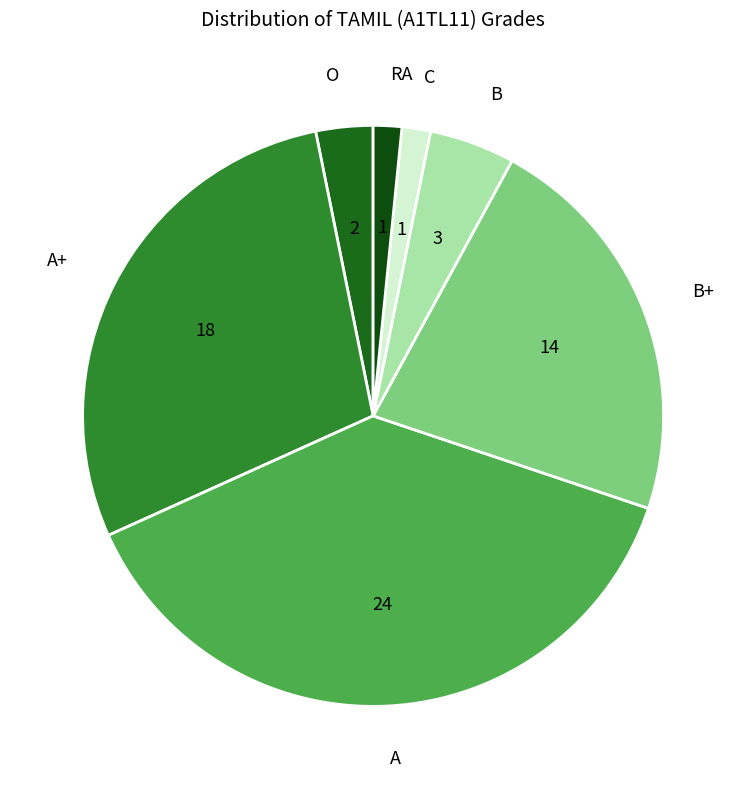

Approximately how many times larger is the value at A compared to B?

8.0